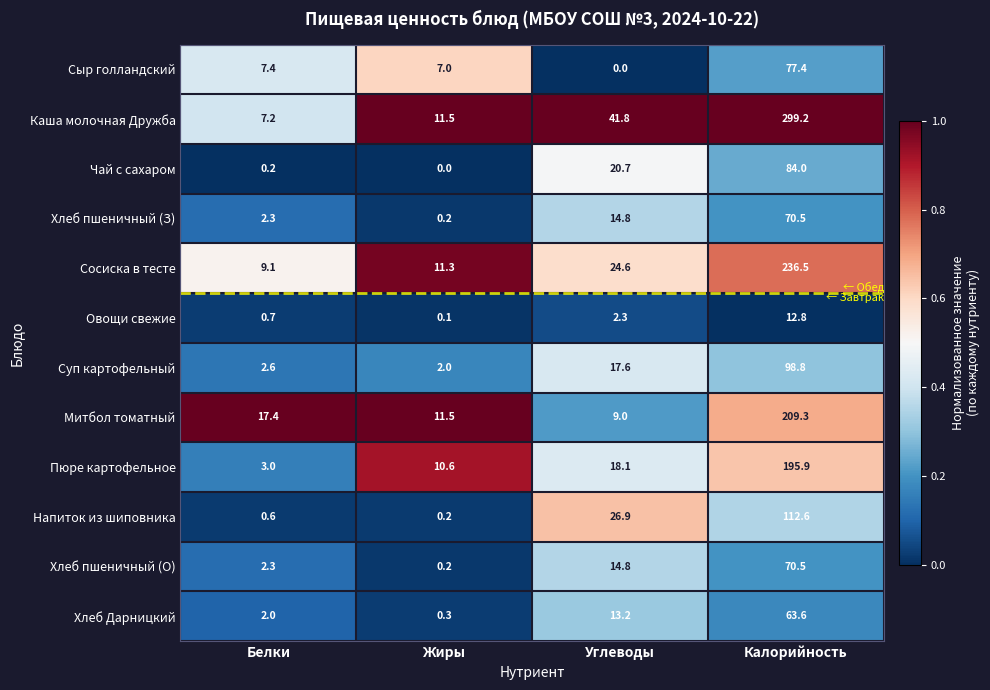

Which series changed the most between Белки and Калорийность?

Каша молочная Дружба